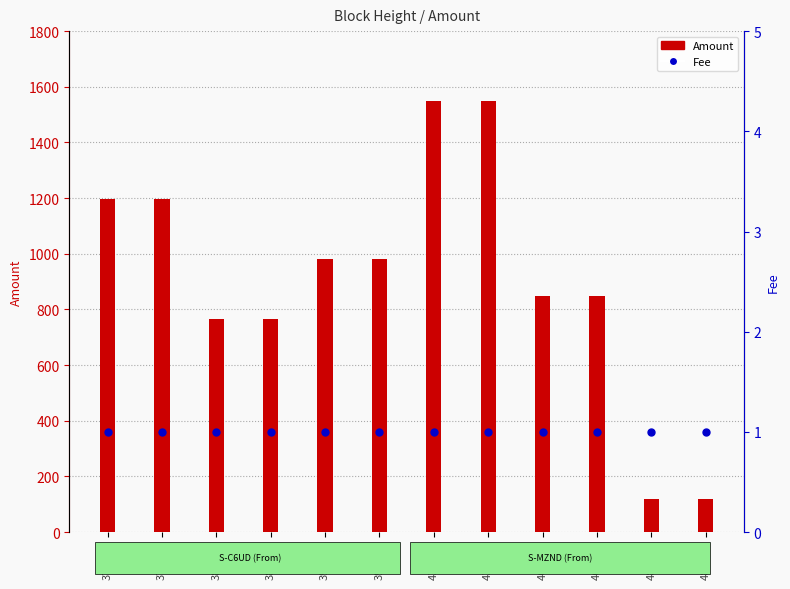

Which series reaches the maximum Y coordinate?

Amount